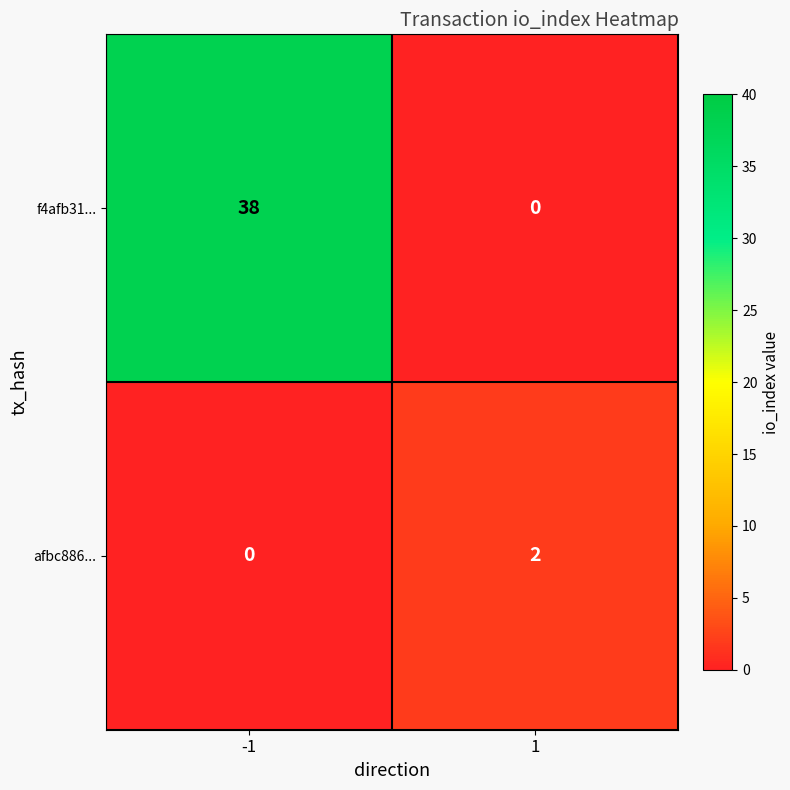

What is the sum of the f4afb31... values at 1 and -1?

38